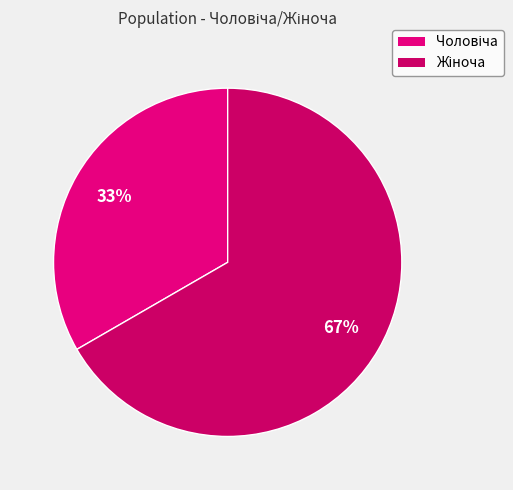

Count the number of slices in the pie.

2